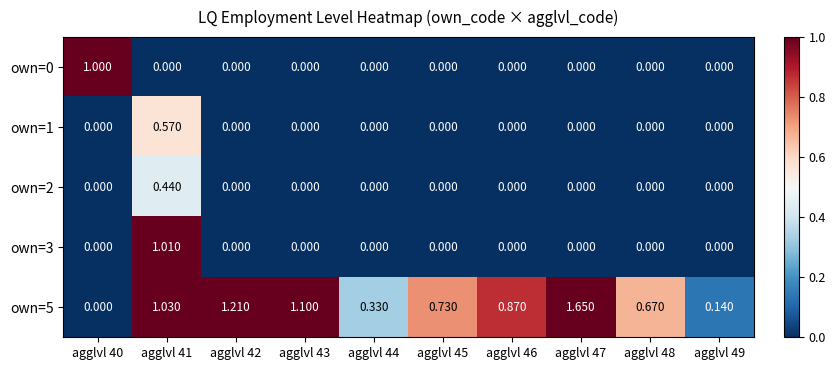

Is the value of own=1 at agglvl 44 greater than the value of own=0 at agglvl 40?

No